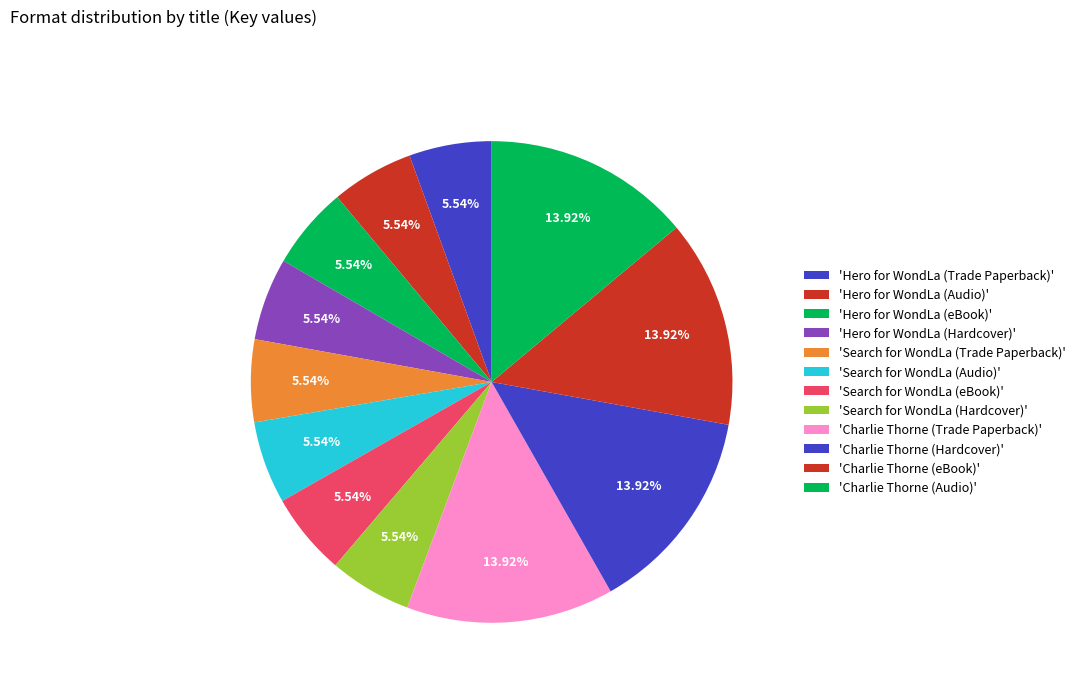

To the nearest percent, what is the difference between the largest and smallest slice percentages?

8%